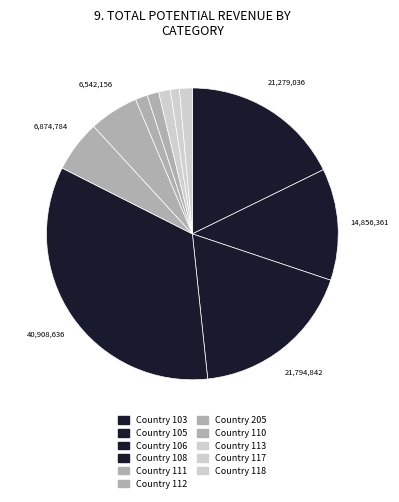

How many slices are in this pie chart?

11